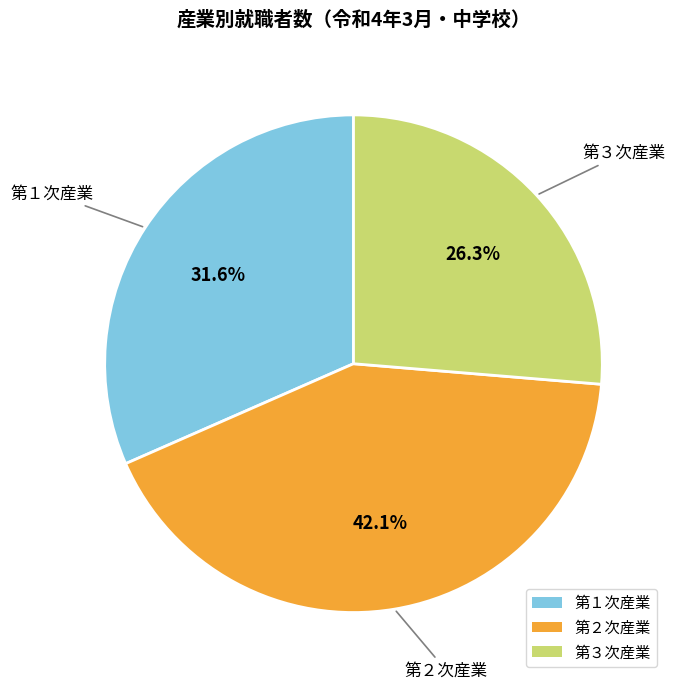

Do 第１次産業 and 第２次産業 together represent more than half of the pie?

Yes